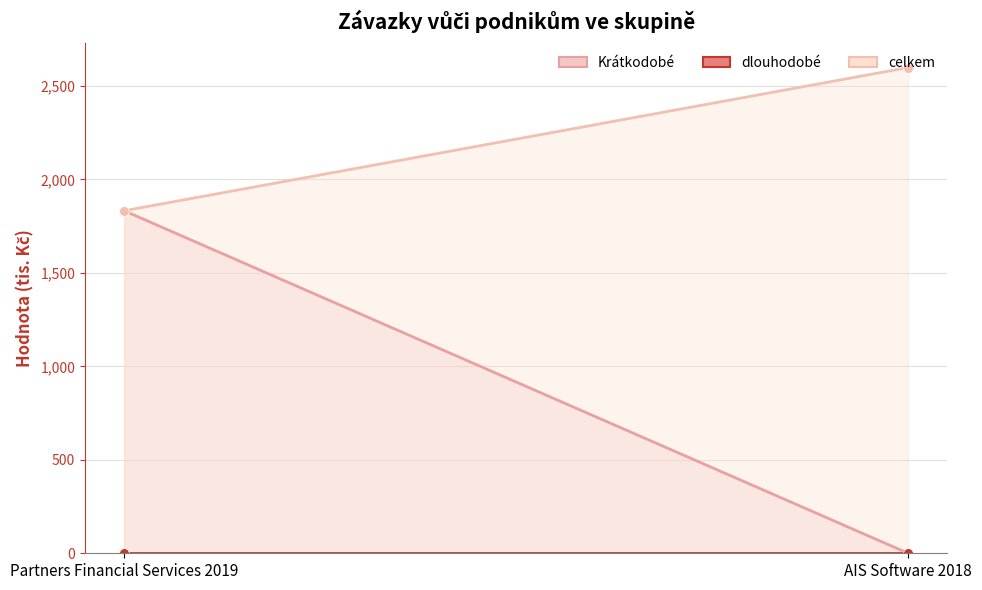

Reading left to right, list all the values displayed in this chart.

Krátkodobé: Partners Financial Services 2019=1832	AIS Software 2018=0
dlouhodobé: Partners Financial Services 2019=0	AIS Software 2018=0
celkem: Partners Financial Services 2019=1832	AIS Software 2018=2598